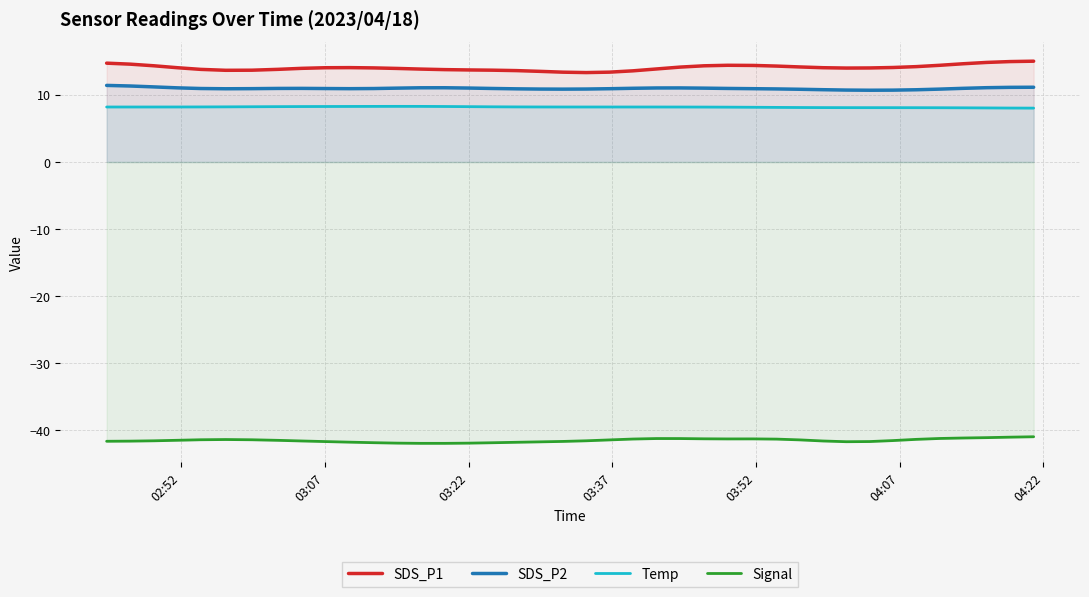

Reading left to right, transcribe all the data shown in this chart.

SDS_P1: 14.7	14.6	14.3	14.1	13.8	13.7	13.7	13.8	14.0	14.1	14.1	14.0	14.0	13.9	13.8	13.7	13.7	13.6	13.5	13.4	13.3	13.4	13.6	13.9	14.2	14.3	14.4	14.4	14.3	14.2	14.1	14.0	14.0	14.1	14.2	14.4	14.6	14.8	15.0	15.0
SDS_P2: 11.4	11.3	11.2	11.1	11.0	10.9	10.9	11.0	11.0	11.0	10.9	11.0	11.0	11.1	11.1	11.0	11.0	10.9	10.9	10.9	10.9	10.9	11.0	11.0	11.0	11.0	11.0	10.9	10.9	10.8	10.8	10.7	10.7	10.7	10.8	10.9	11.0	11.1	11.1	11.1
Temp: 8.2	8.2	8.2	8.2	8.2	8.2	8.2	8.3	8.3	8.3	8.3	8.3	8.3	8.3	8.3	8.3	8.2	8.2	8.2	8.2	8.2	8.2	8.2	8.2	8.2	8.2	8.2	8.2	8.1	8.1	8.1	8.1	8.1	8.1	8.1	8.1	8.1	8.1	8.0	8.0
Signal: -41.7	-41.6	-41.6	-41.5	-41.4	-41.4	-41.4	-41.5	-41.6	-41.7	-41.8	-41.9	-41.9	-42.0	-42.0	-41.9	-41.9	-41.8	-41.7	-41.7	-41.6	-41.5	-41.3	-41.2	-41.2	-41.3	-41.3	-41.3	-41.3	-41.4	-41.6	-41.7	-41.7	-41.5	-41.4	-41.2	-41.2	-41.1	-41.0	-41.0